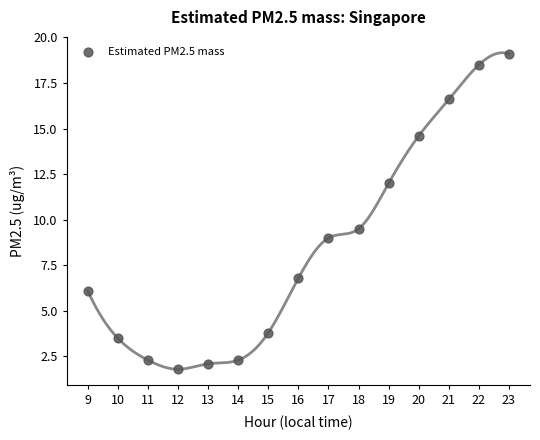

What Y value in the scatter plot is closest to 10?

9.5